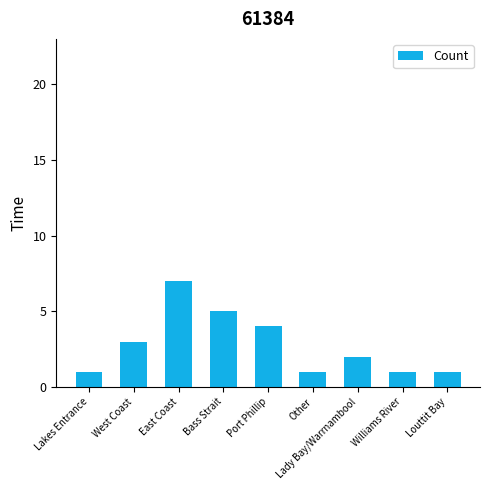

Reading left to right, list all the values displayed in this chart.

Lakes Entrance=1	West Coast=3	East Coast=7	Bass Strait=5	Port Phillip=4	Other=1	Lady Bay/Warrnambool=2	Williams River=1	Louttit Bay=1